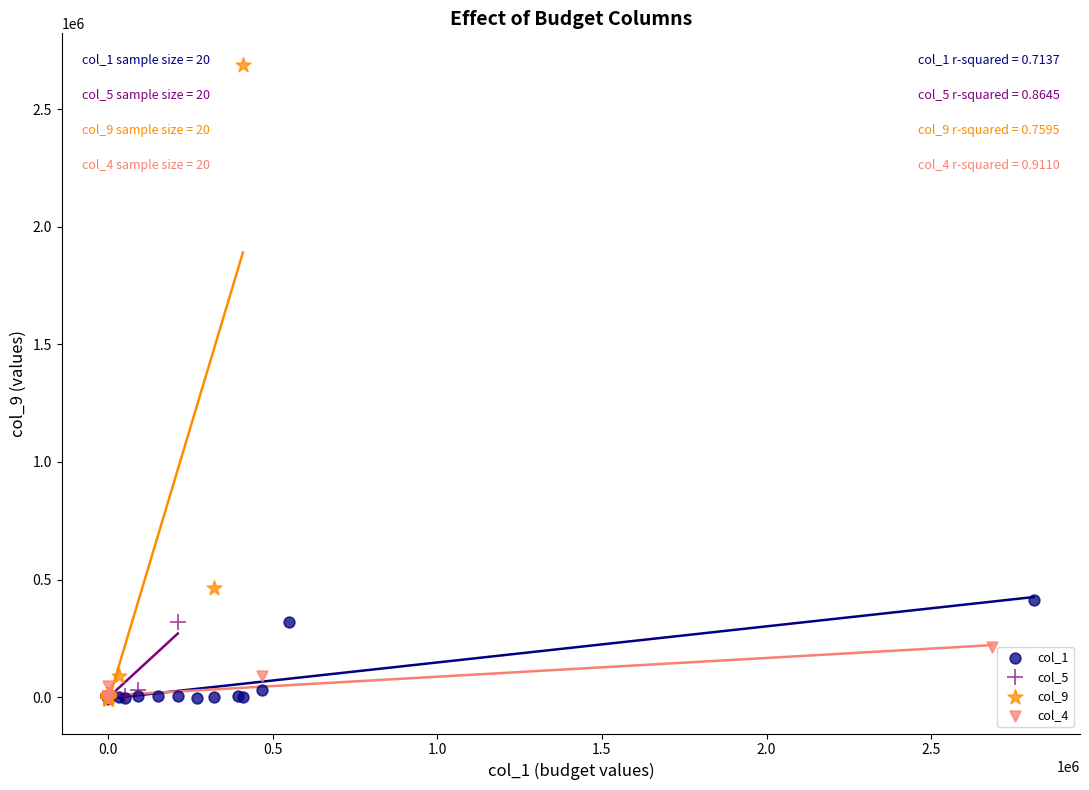

Which series has the largest Y range (max minus min)?

col_9